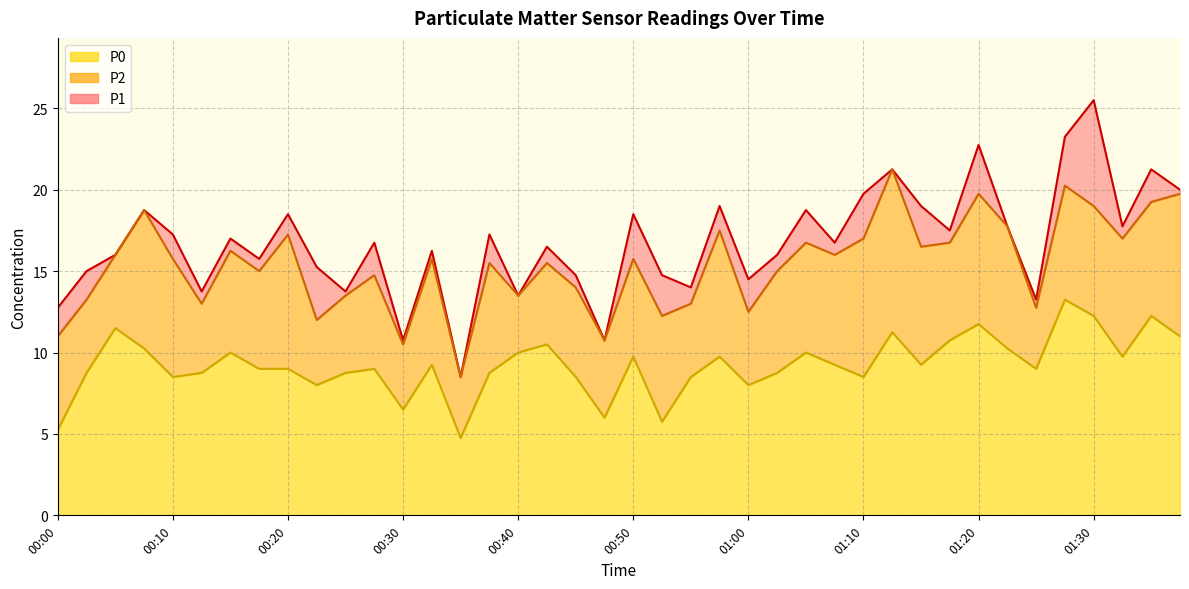

In P1, how many points are higher than both neighbors (excluding endpoints)?

14